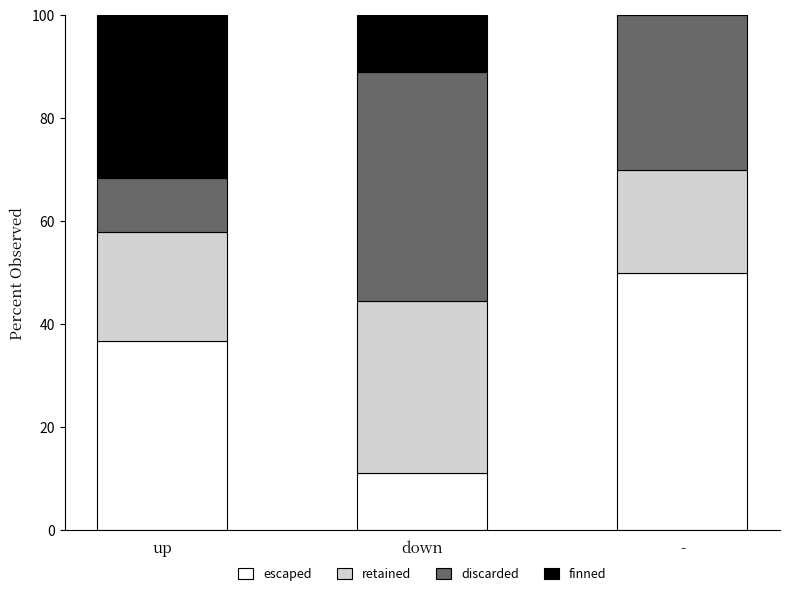

Does the chart contain stacked bars?

Yes